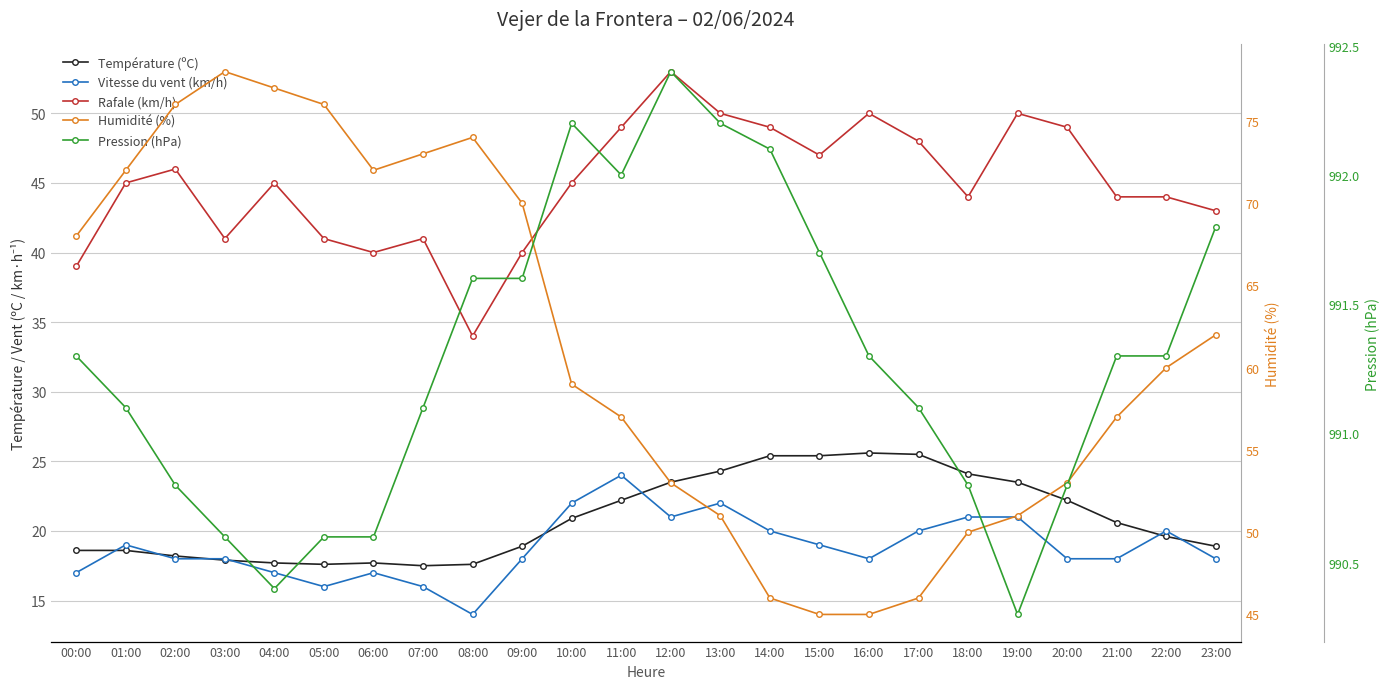

How many values in the Humidité (%) series are below 60?

12